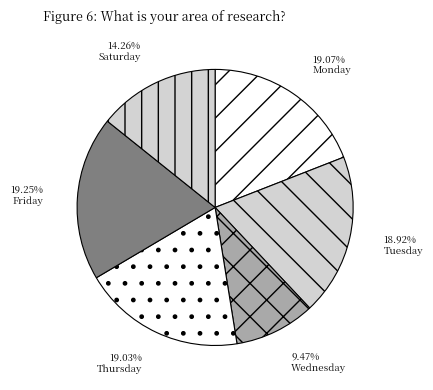

Count the number of slices in the pie.

6